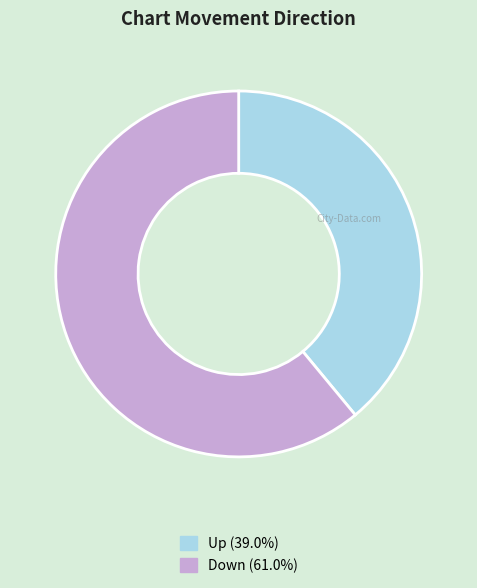

Is there a majority slice in this chart?

Yes